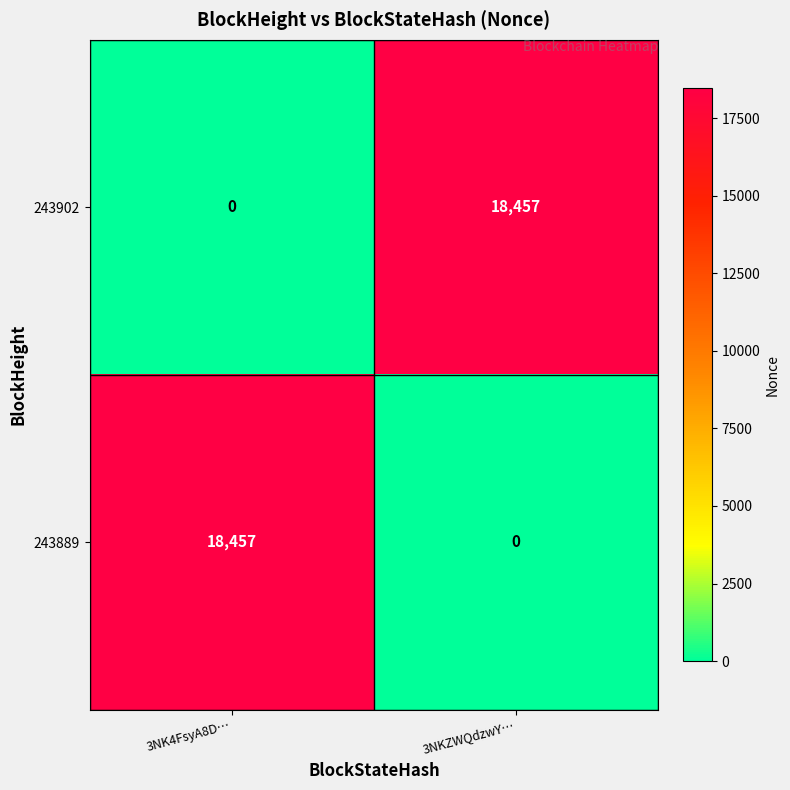

What is the difference between the 243889 values at 3NKZWQdzwY… and 3NK4FsyA8D…?

18457